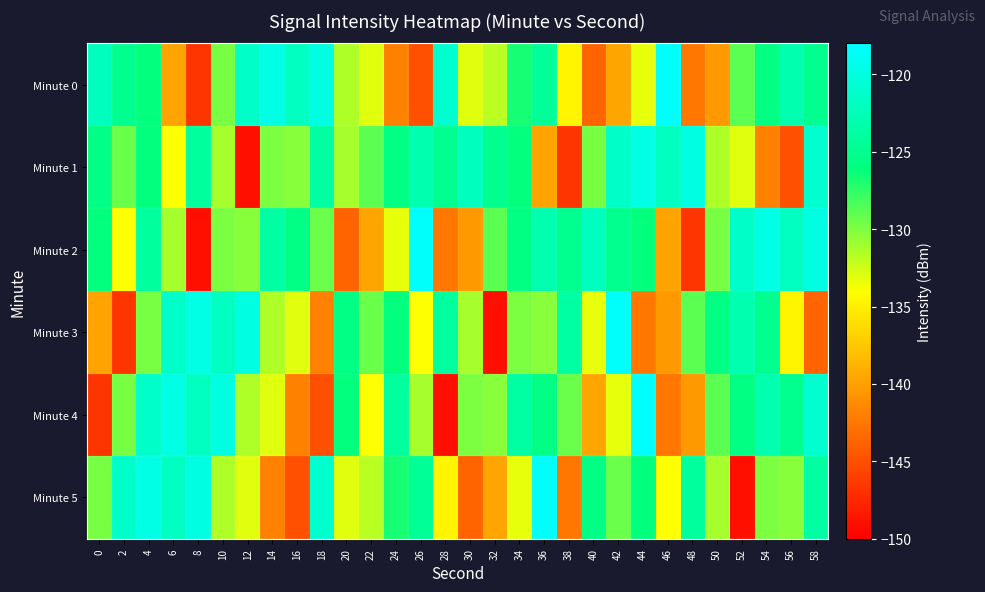

What is the maximum value shown in the chart?

-118.4